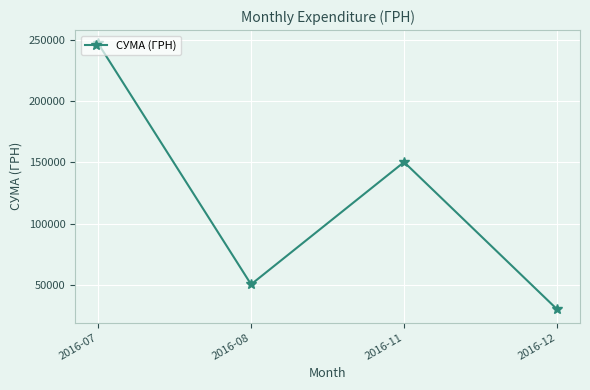

What is the difference between the second highest and second lowest values?

99614.7